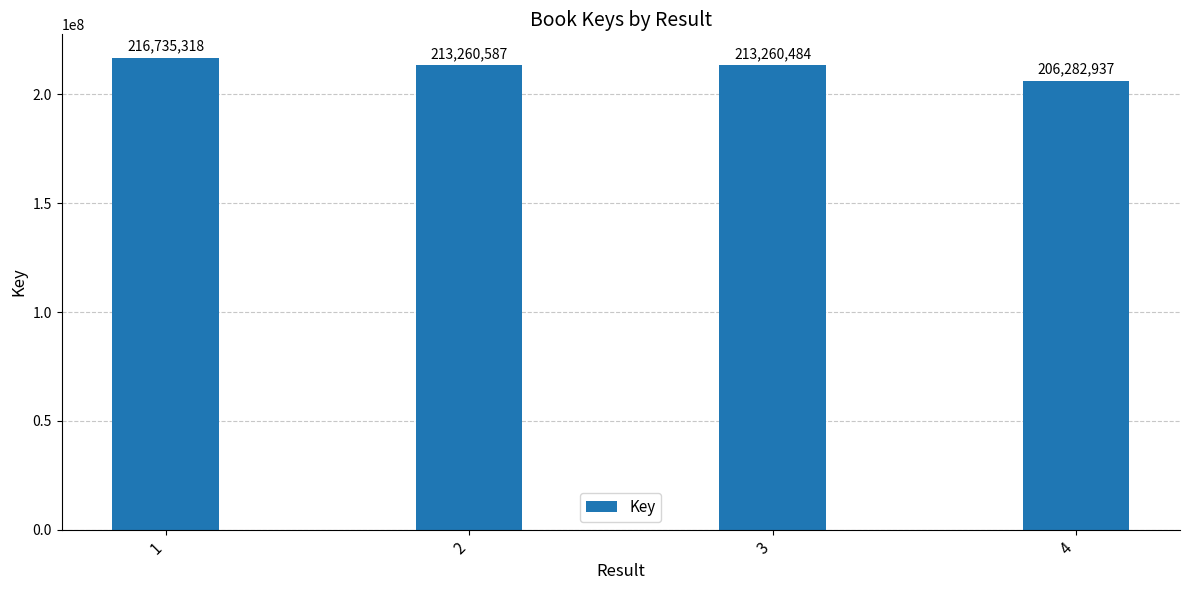

What is the difference between the second highest and minimum values?

6977650